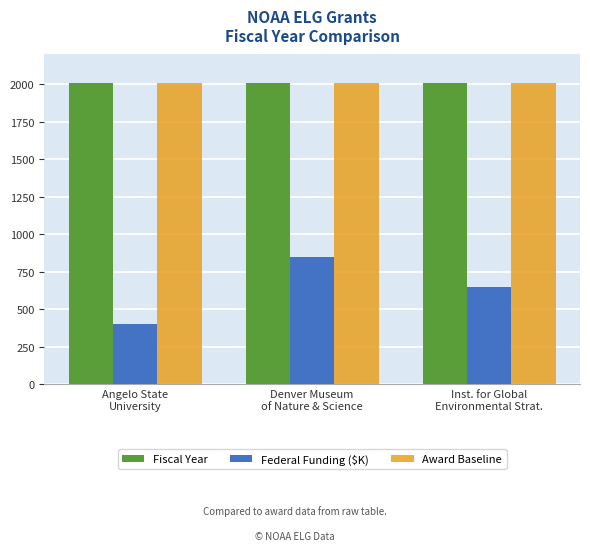

What is the smallest value displayed?

403.4